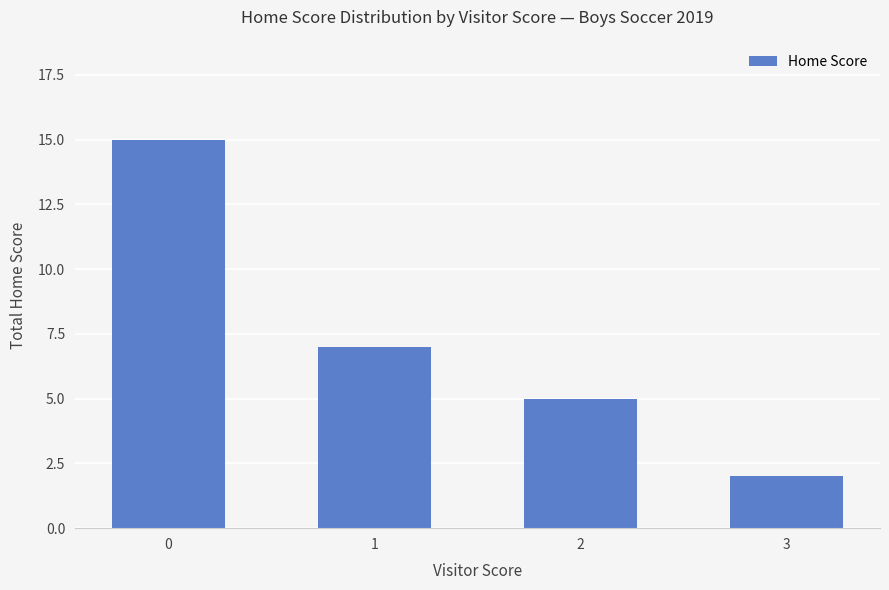

Reading left to right, extract all data points from this chart.

0=15	1=7	2=5	3=2